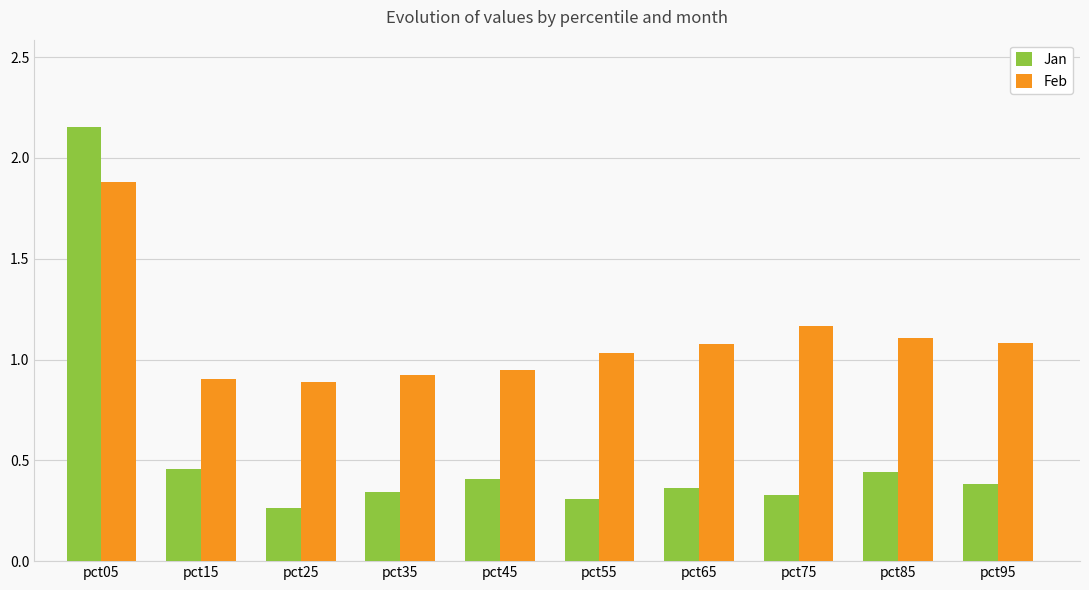

Does the chart contain stacked bars?

No